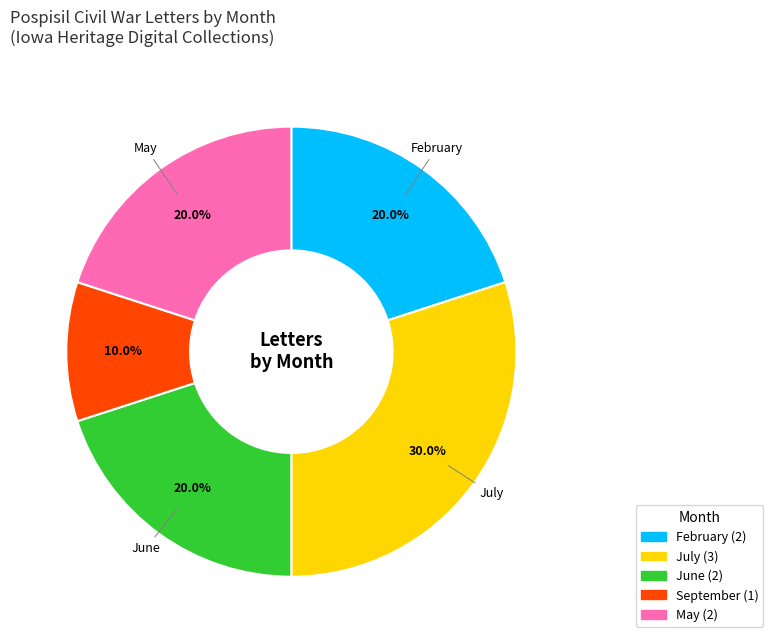

Is there any slice that represents more than half of the pie?

No